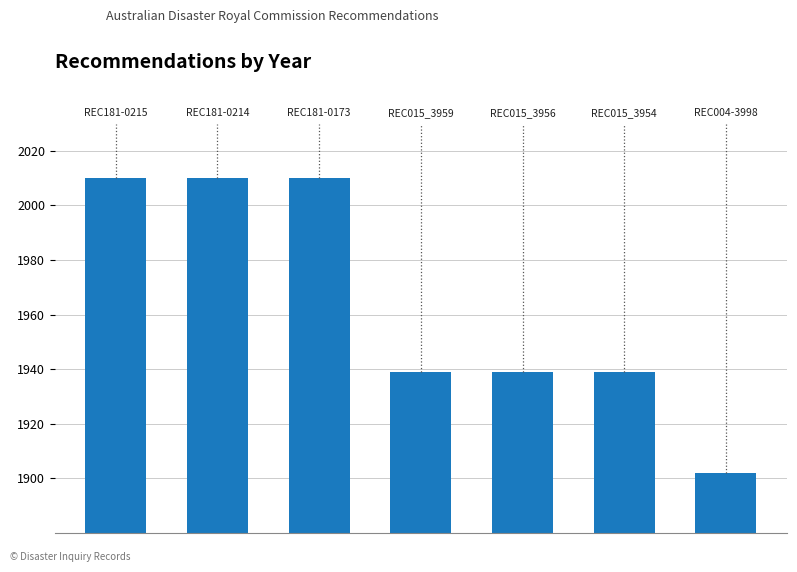

Reading right to left, transcribe all the data shown in this chart.

1902	1939	1939	1939	2010	2010	2010